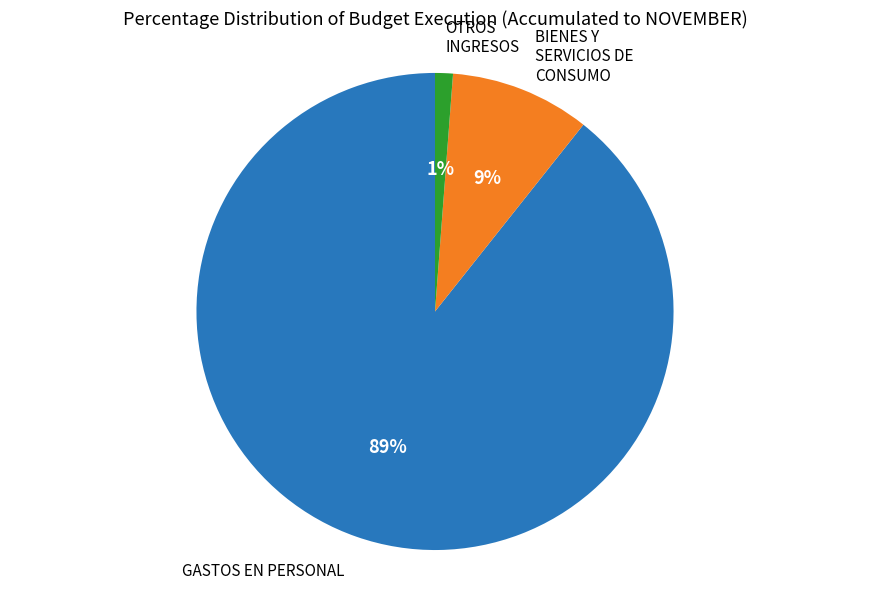

Which has a higher value, BIENES Y SERVICIOS DE CONSUMO or OTROS INGRESOS?

BIENES Y SERVICIOS DE CONSUMO